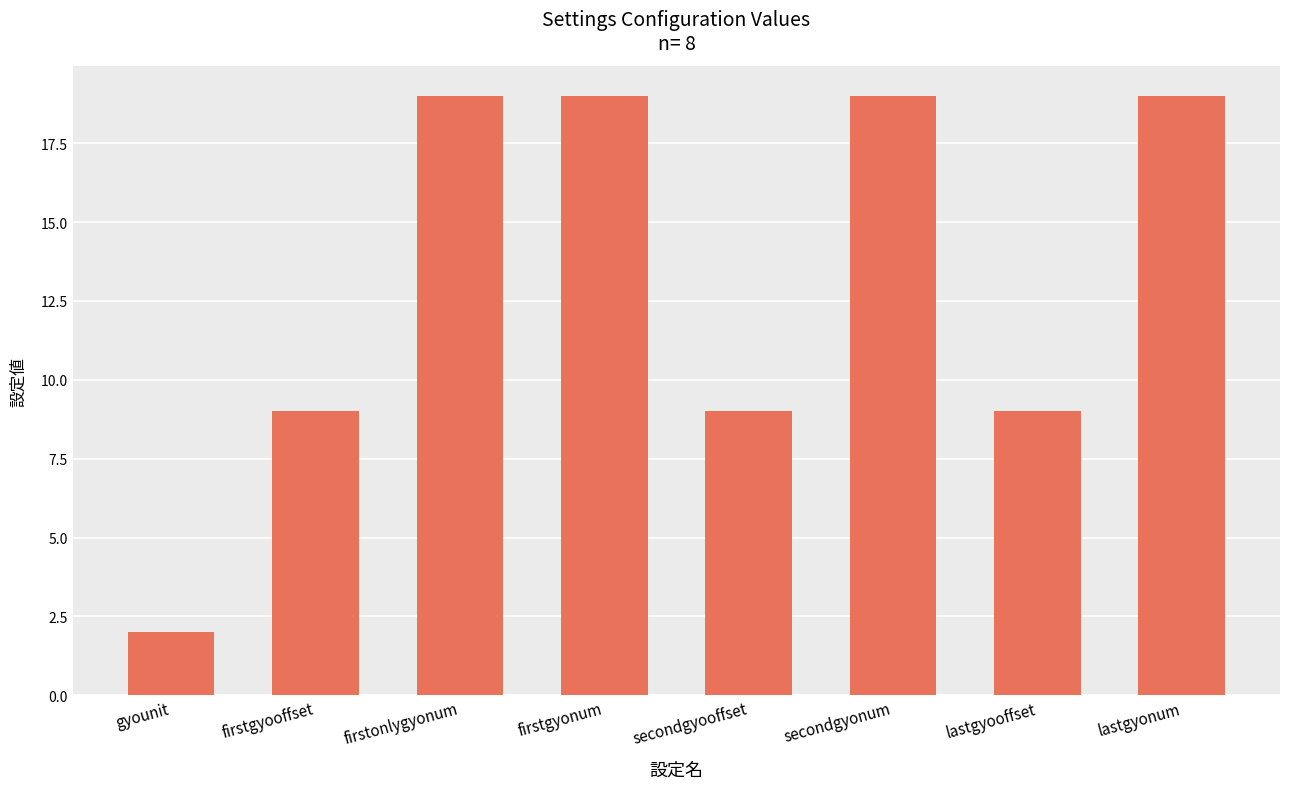

What is the average value?

13